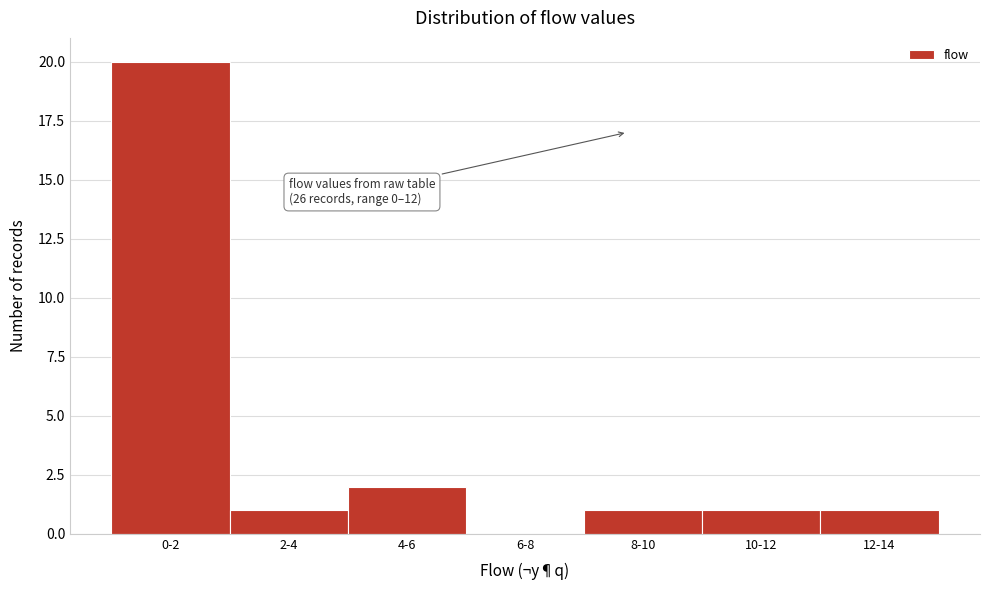

Reading left to right, what are all the values shown in this chart?

0-2=20	2-4=1	4-6=2	6-8=0	8-10=1	10-12=1	12-14=1